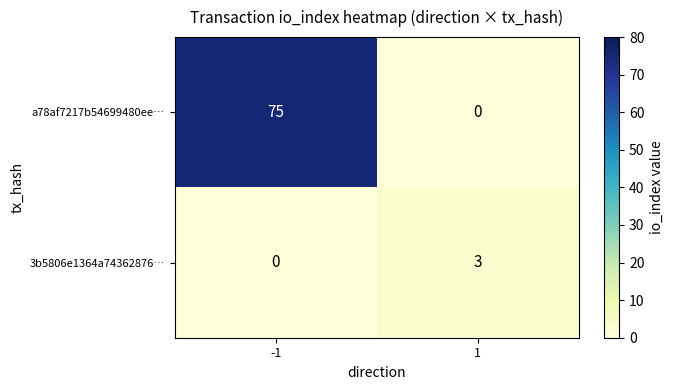

What is the total value across all series at -1?

75